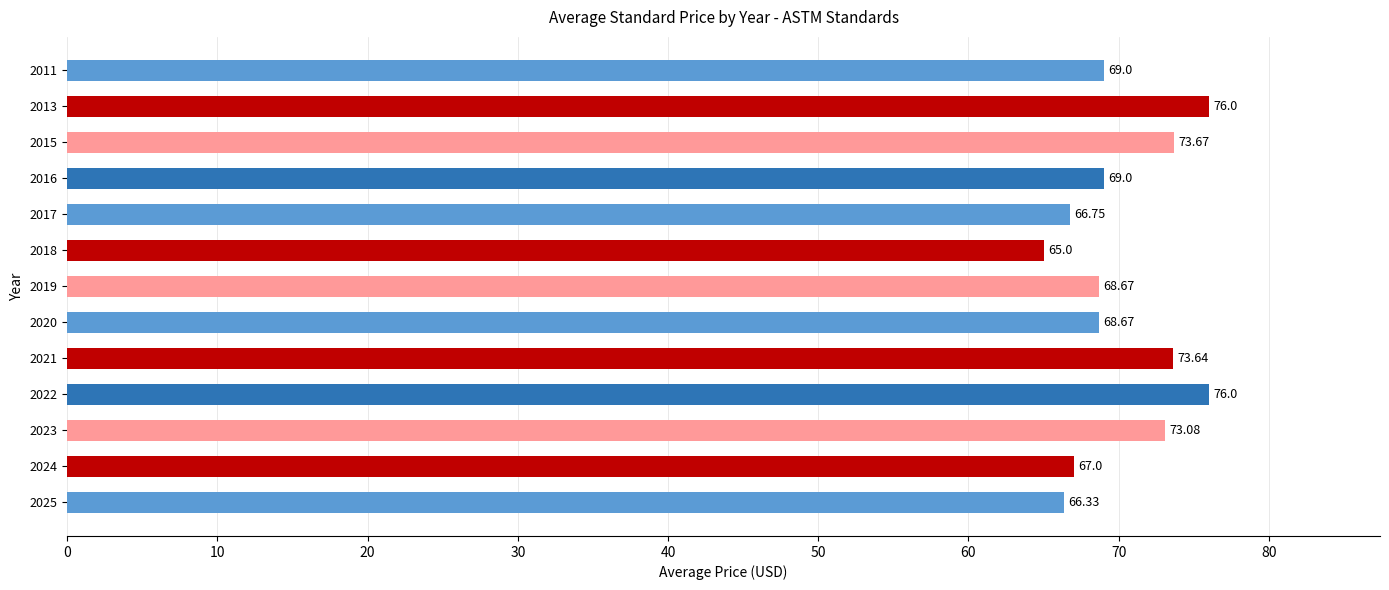

Approximately how many times larger is the value at 2016 compared to 2011?

1.0